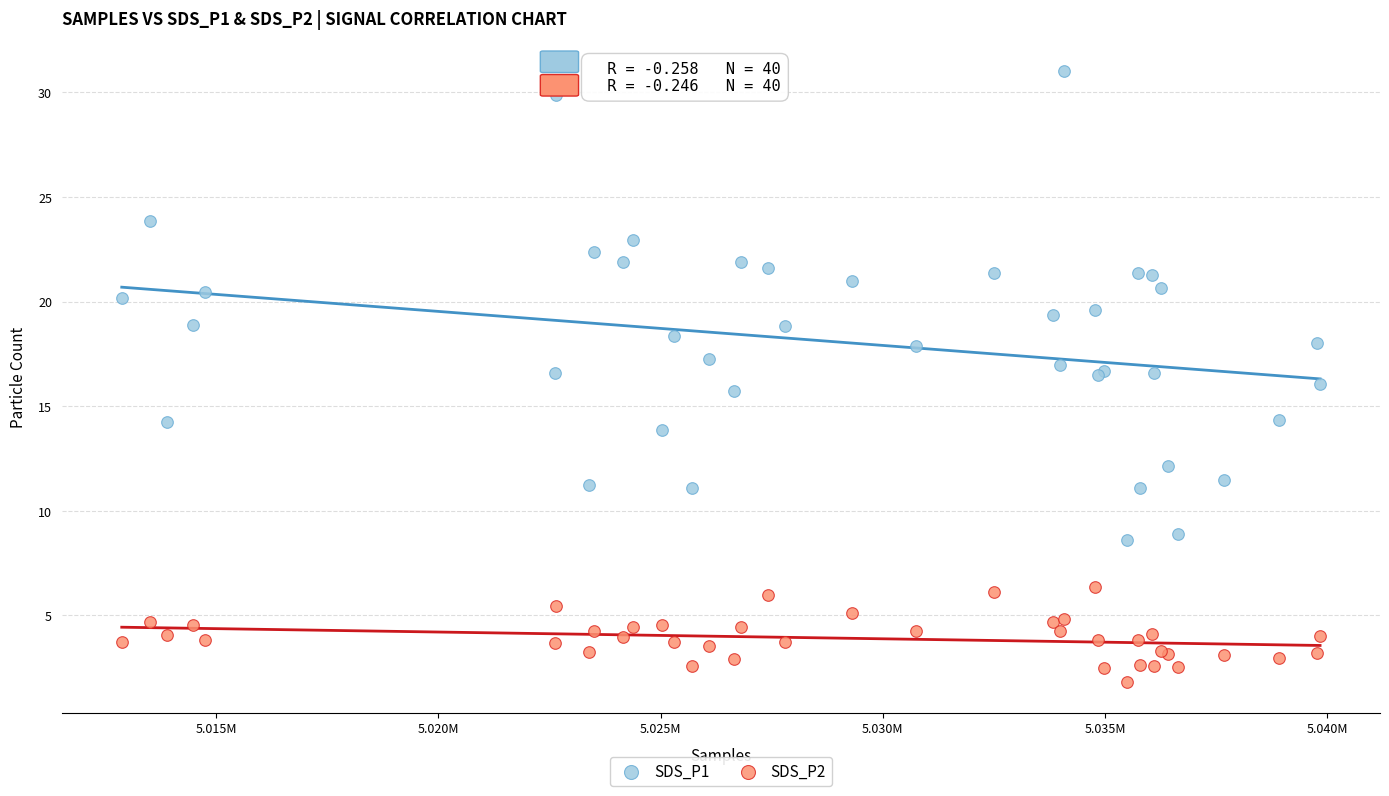

Which series has the widest spread of Y values?

SDS_P1